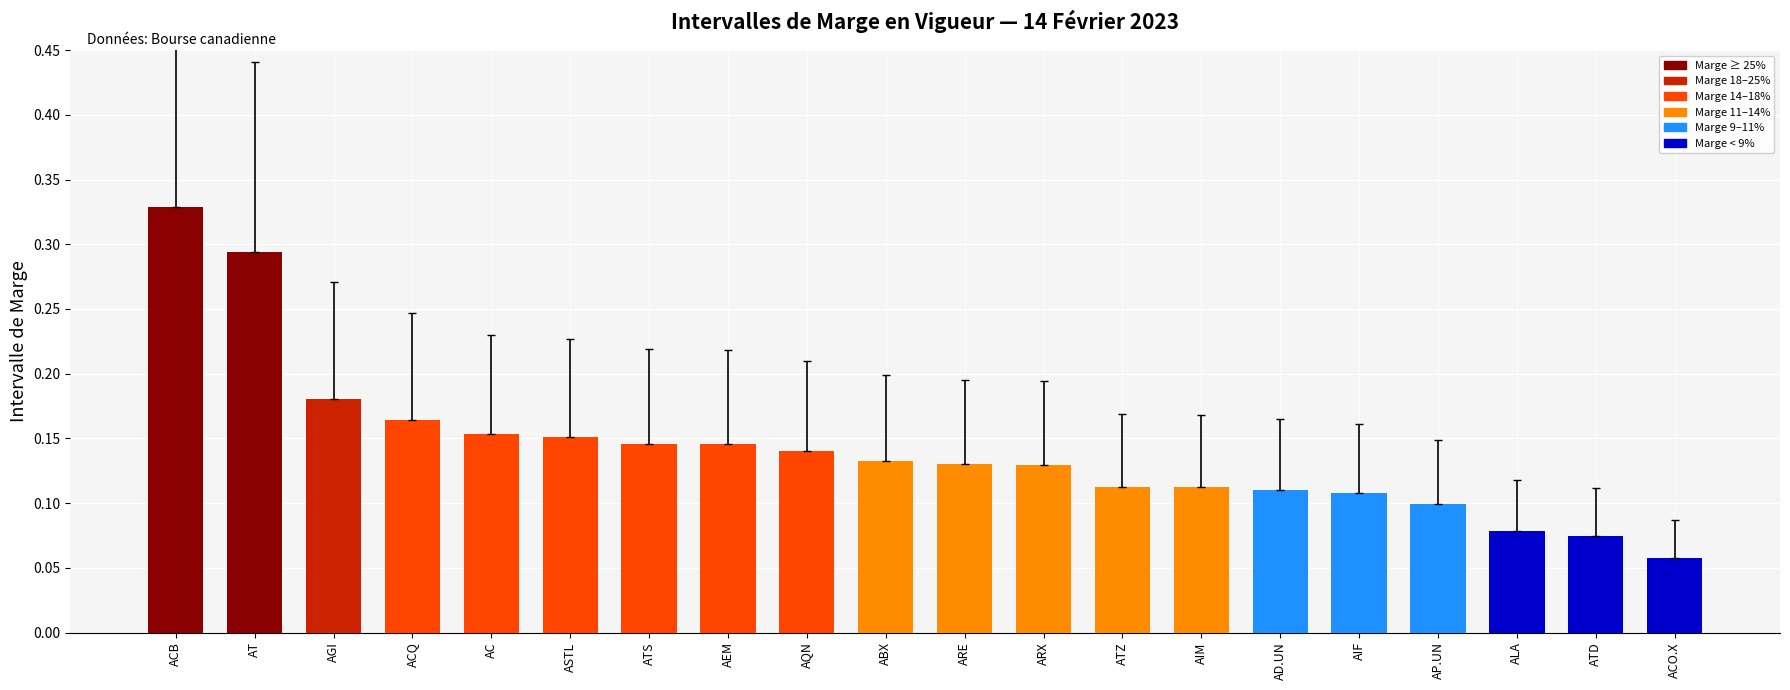

Count the values in the range 0 to 1.

20